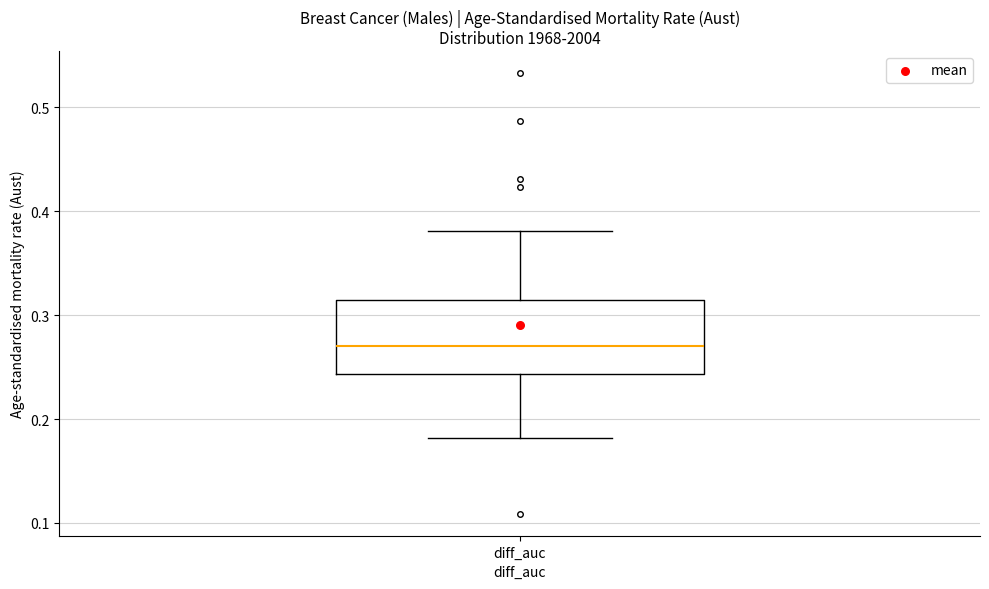

Where is the upper edge of the box for diff_auc on the y-axis? The values are not printed on the chart, so give them approximately, as read against the axis.

0.31